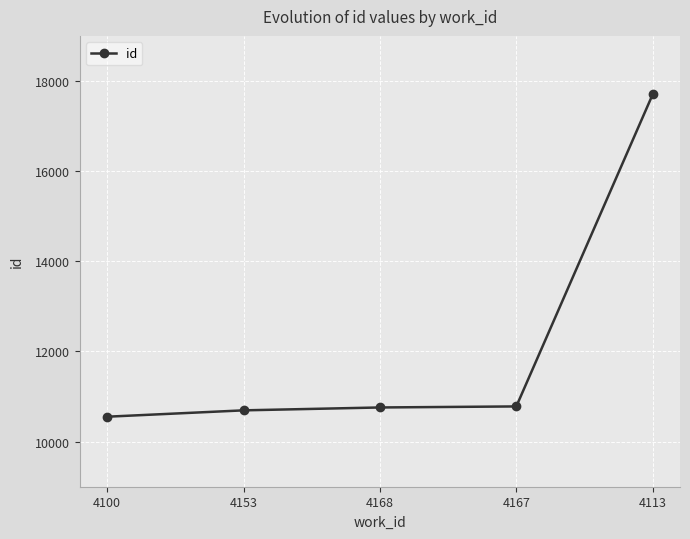

The chart shows a value of 10553 at 4100. True or false?

True